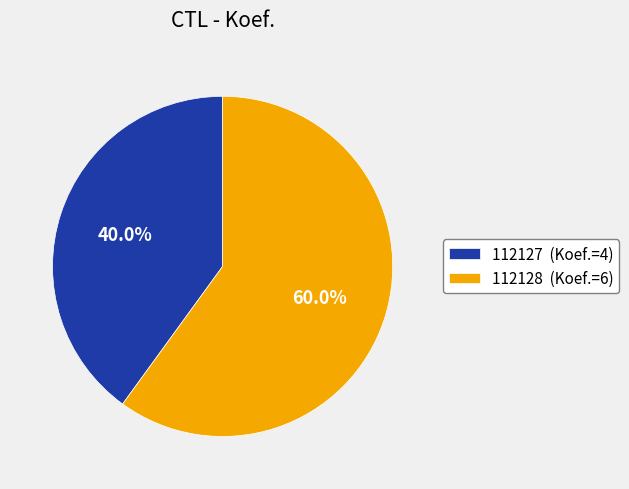

How many slices are in this pie chart?

2